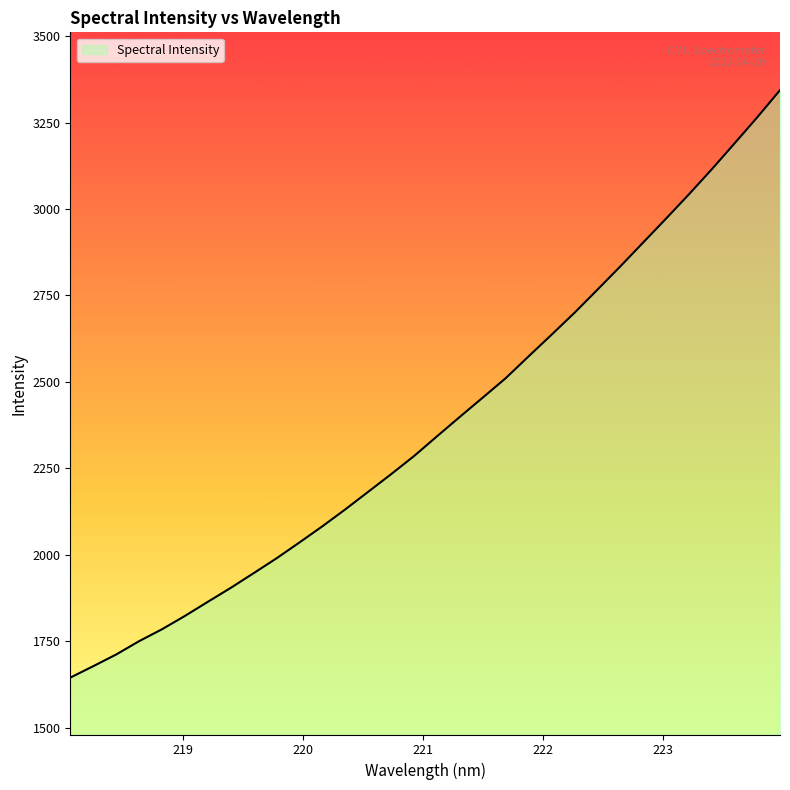

True or false: there are more than 2 points higher than both neighbors.

False